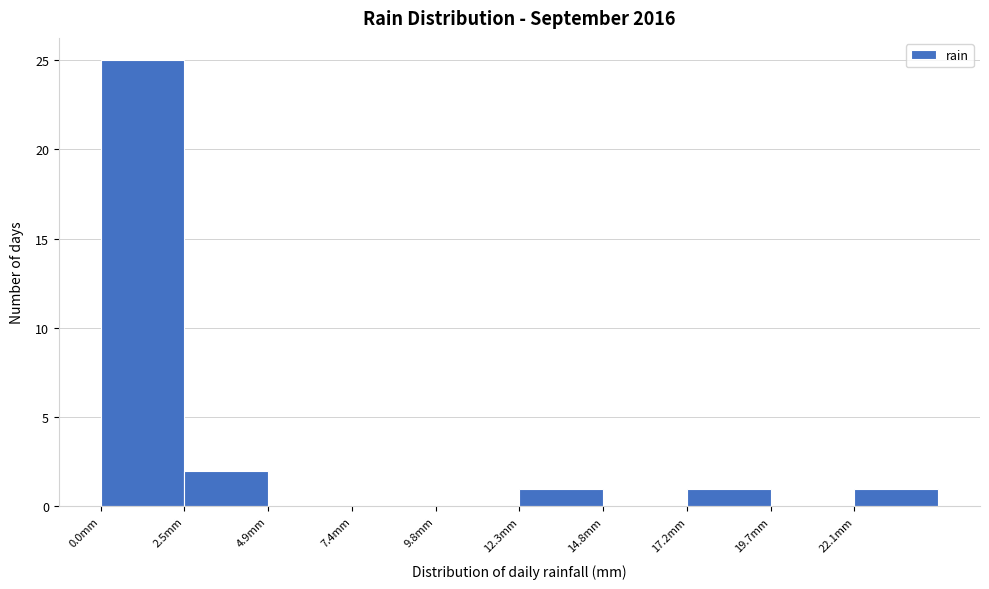

Over which range of the x-axis is the bar tallest?

0.0 to 2.5